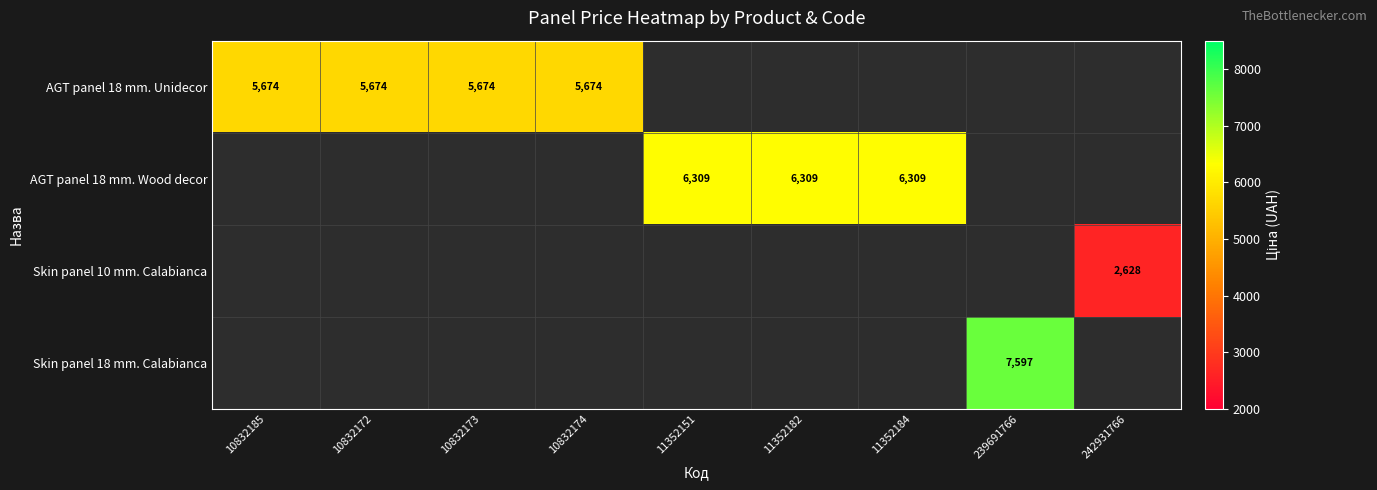

What is the greatest value displayed?

7596.5